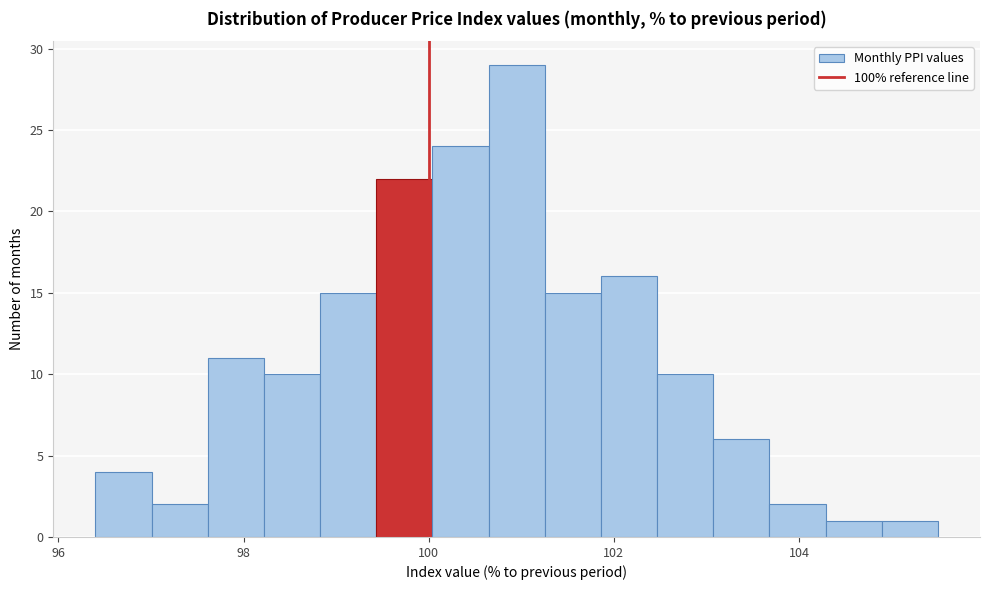

Around what value on the x-axis is the tallest bar? Give the approximate position of its centre, as read against the axis.

101.0